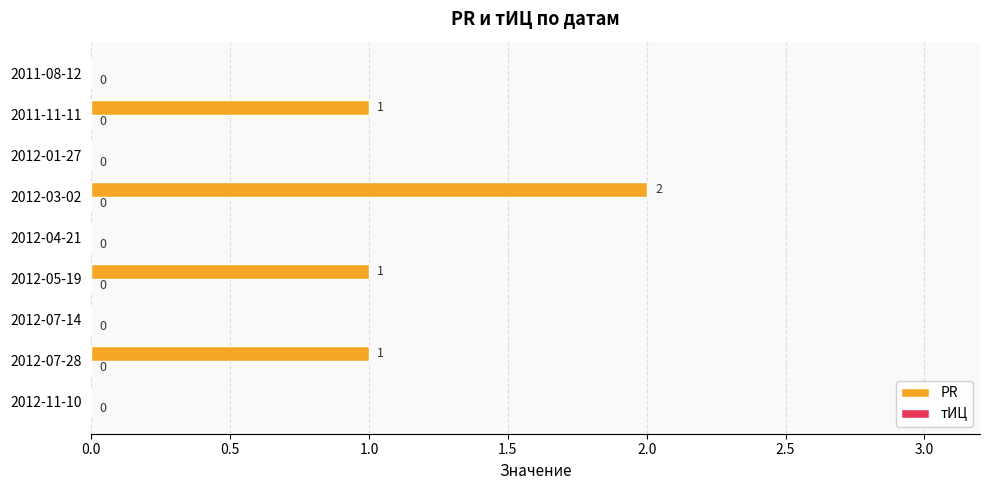

What is the ratio of the value at 2011-11-11 to the value at 2012-05-19?

1.0